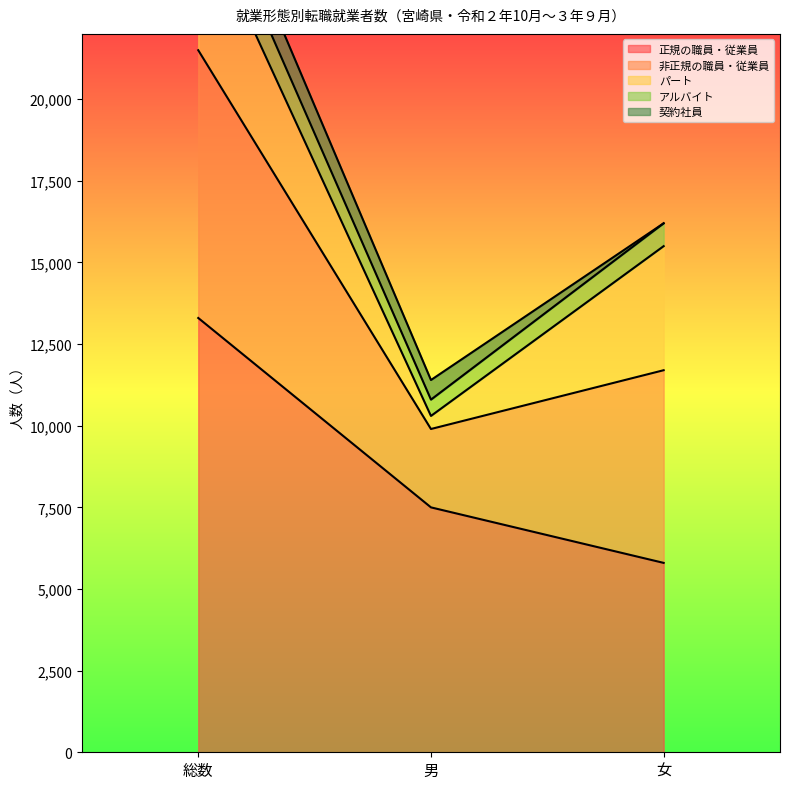

What position from the right is 男?

2